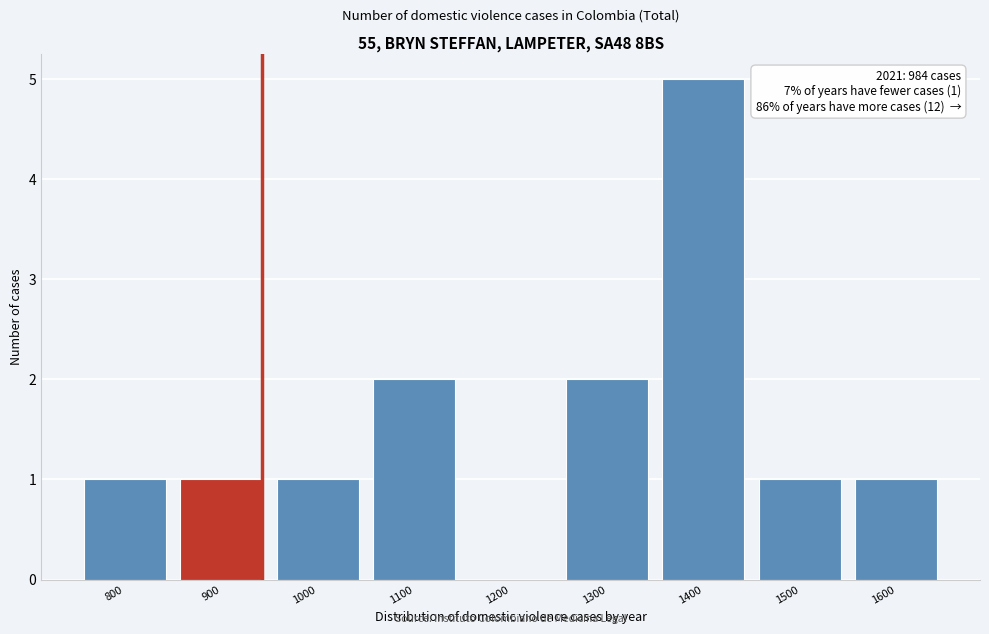

Reading left to right, transcribe all the data shown in this chart.

800=1	900=1	1000=1	1100=2	1200=0	1300=2	1400=5	1500=1	1600=1